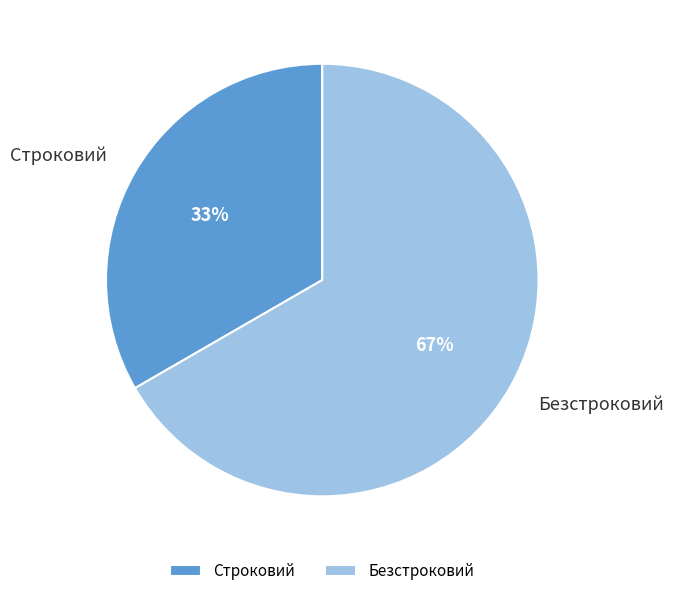

To the nearest percent, what is the combined percentage of Строковий and Безстроковий?

100%